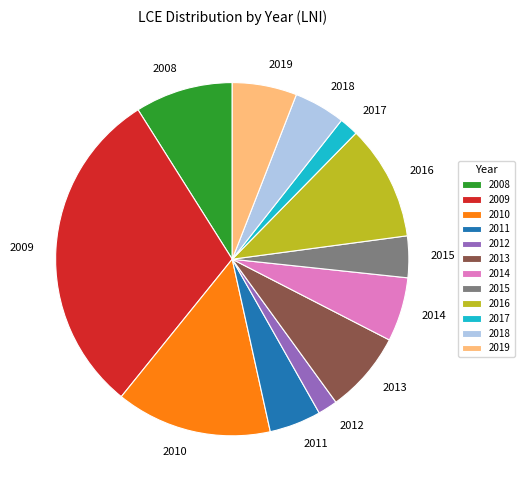

Does 2010 represent more than half of the total?

No